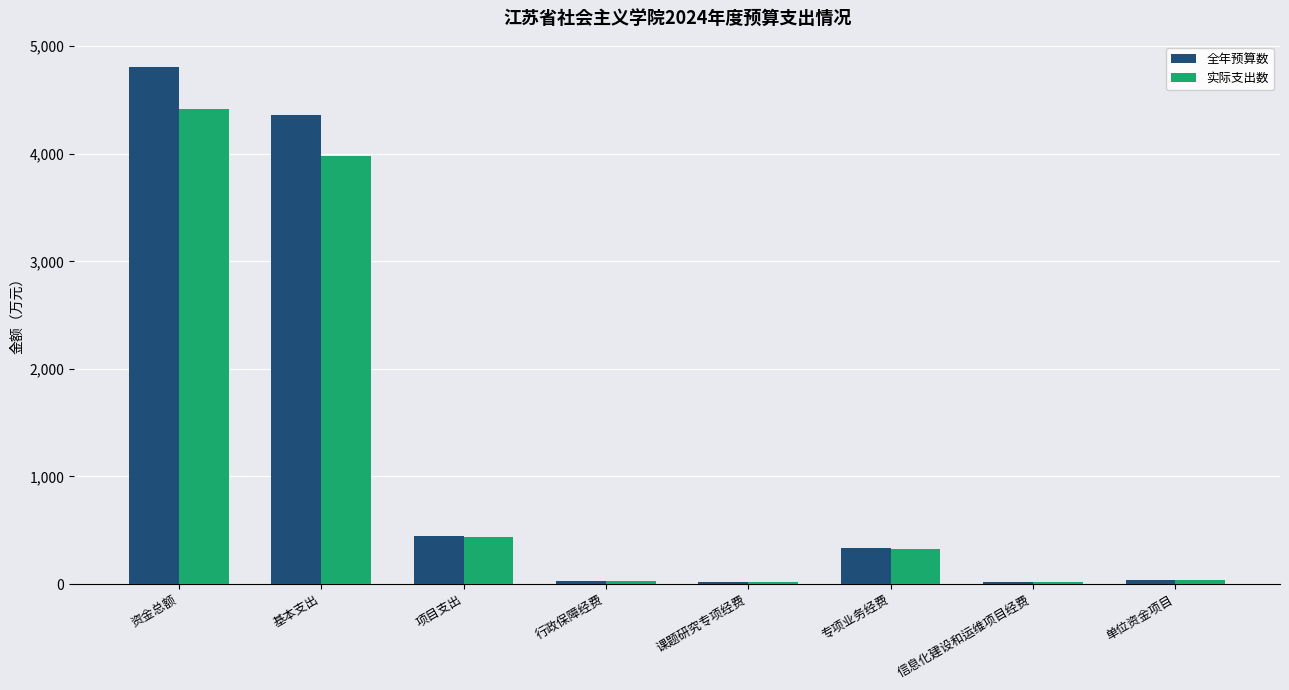

What is the maximum value shown in the chart?

4802.6